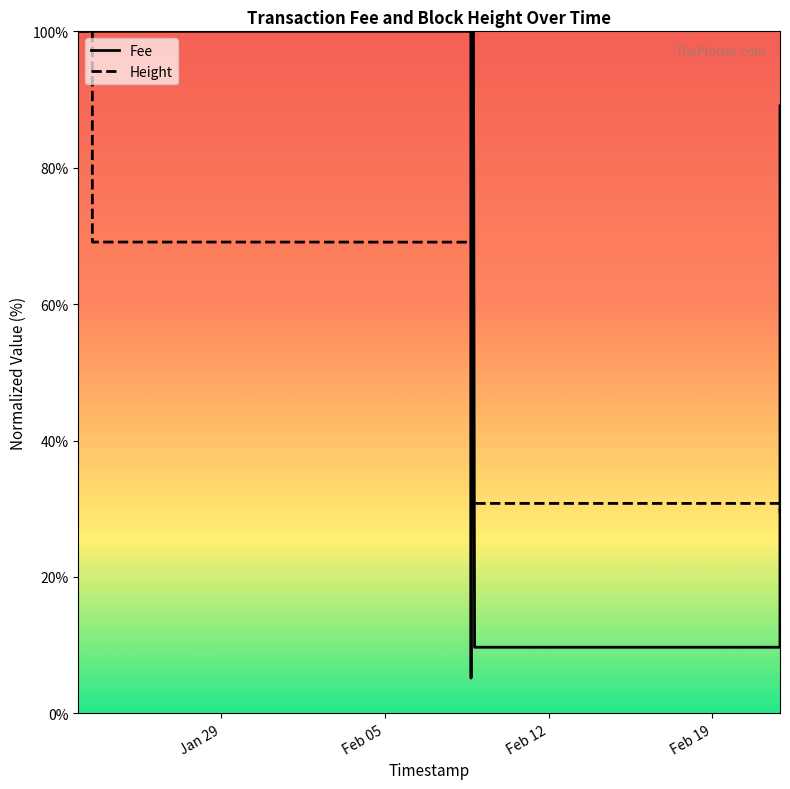

Which series has the widest spread of values?

Fee